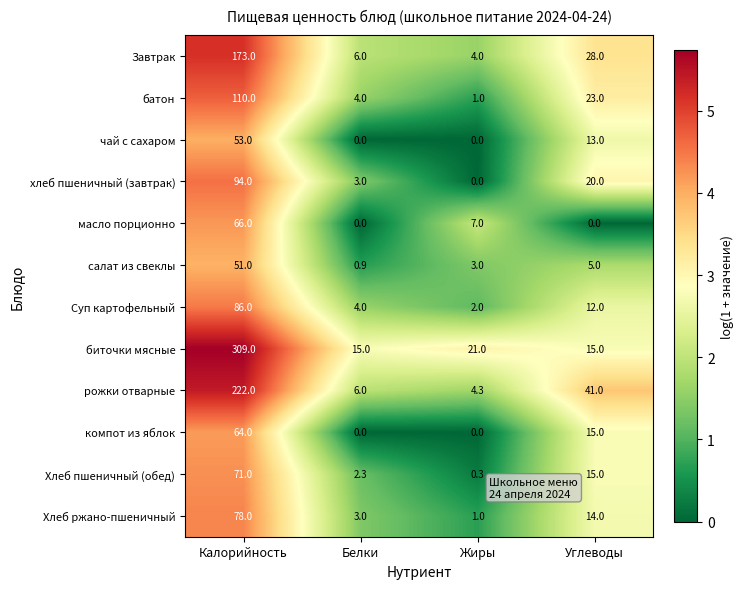

Where is масло порционно nearest to the value 33?

Жиры